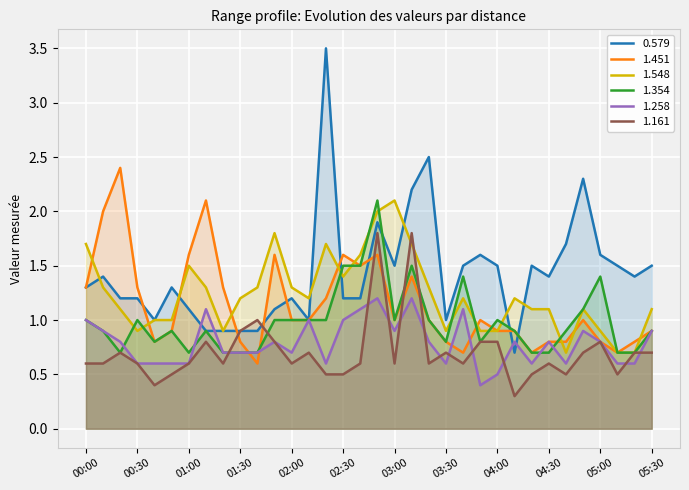

How many categories are shown in the chart?

34